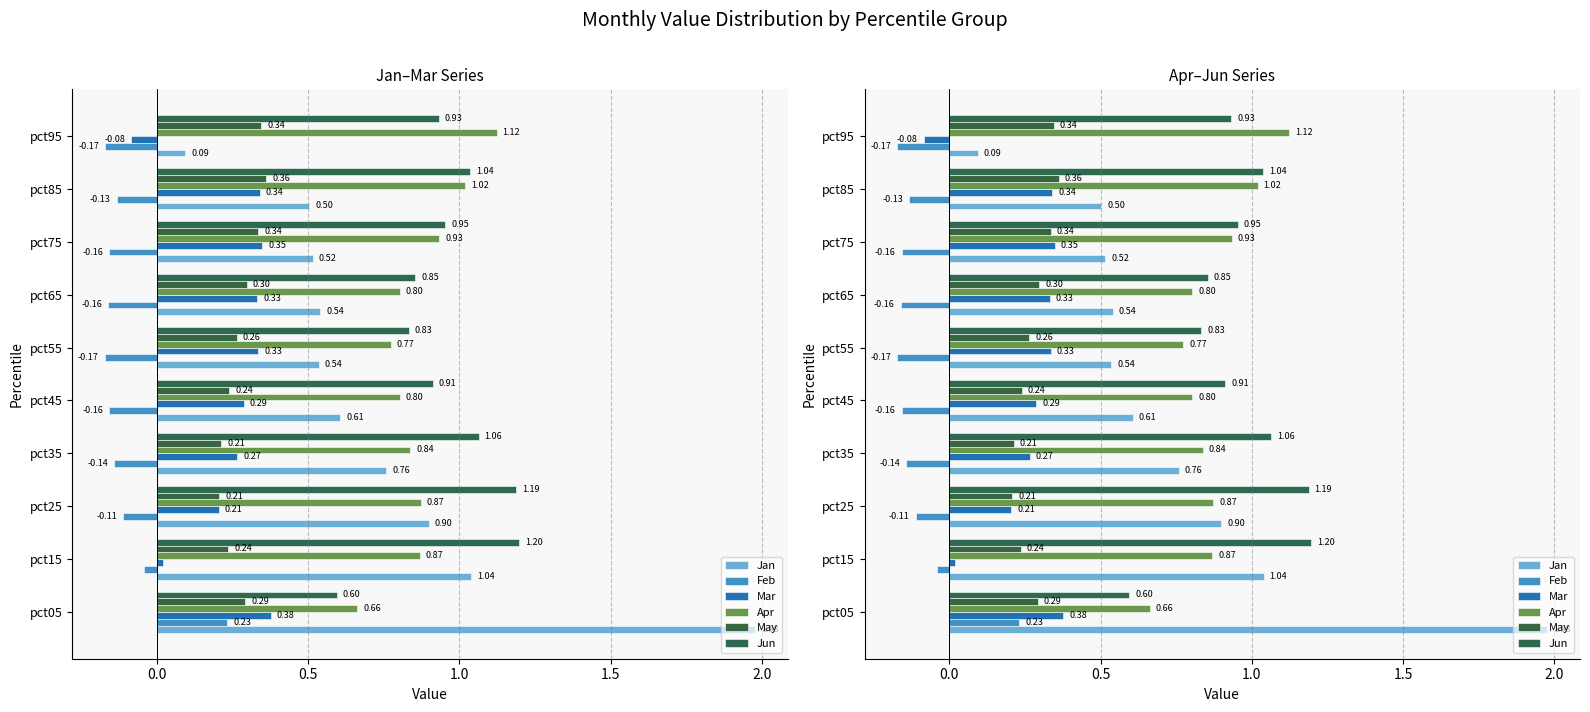

Rank the series by their maximum value, from highest to lowest.

Jan, Jun, Apr, Mar, May, Feb